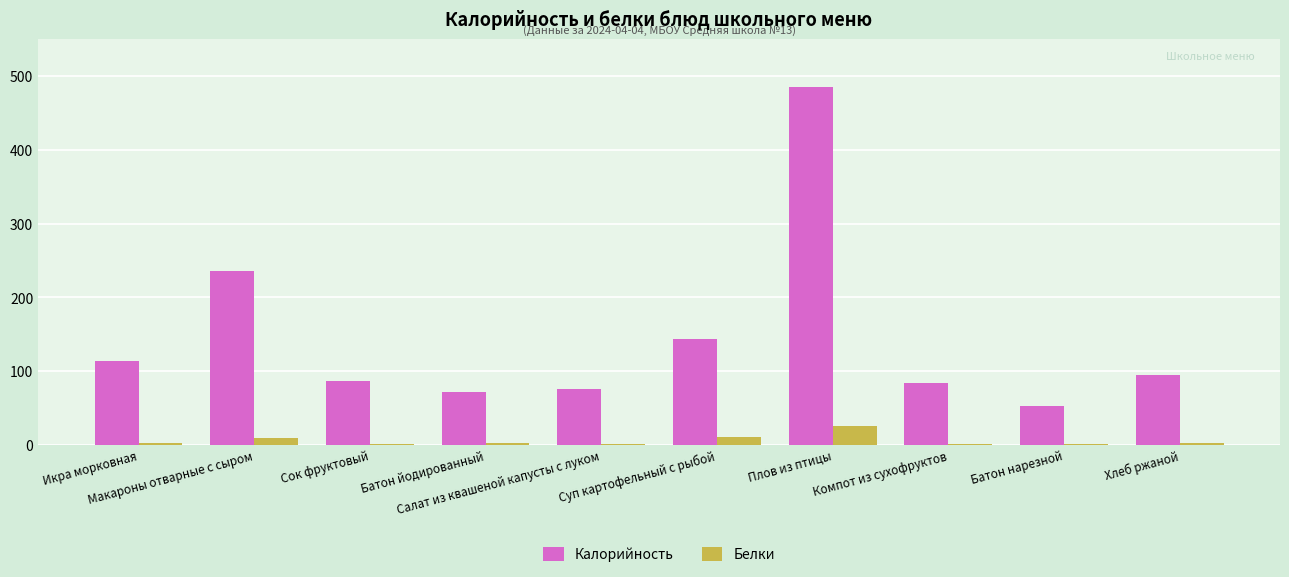

Which series has the largest total across all categories?

Калорийность